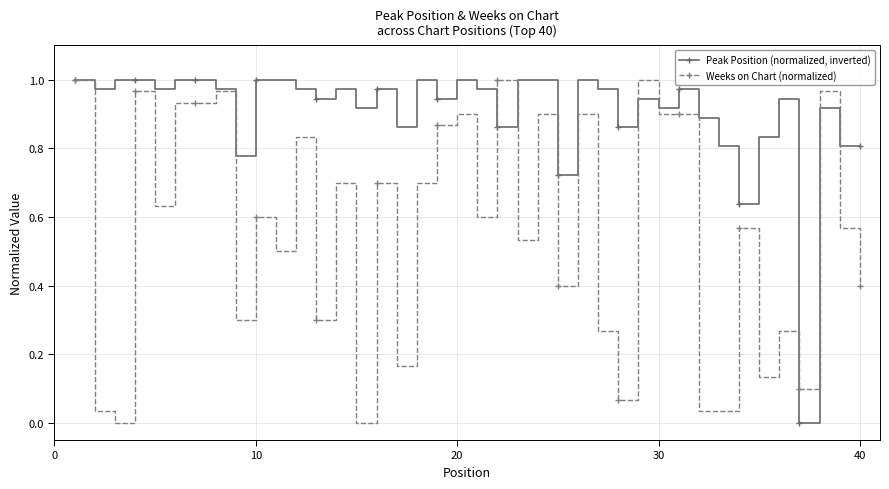

Which series has the largest total across all categories?

Peak Position (normalized, inverted)